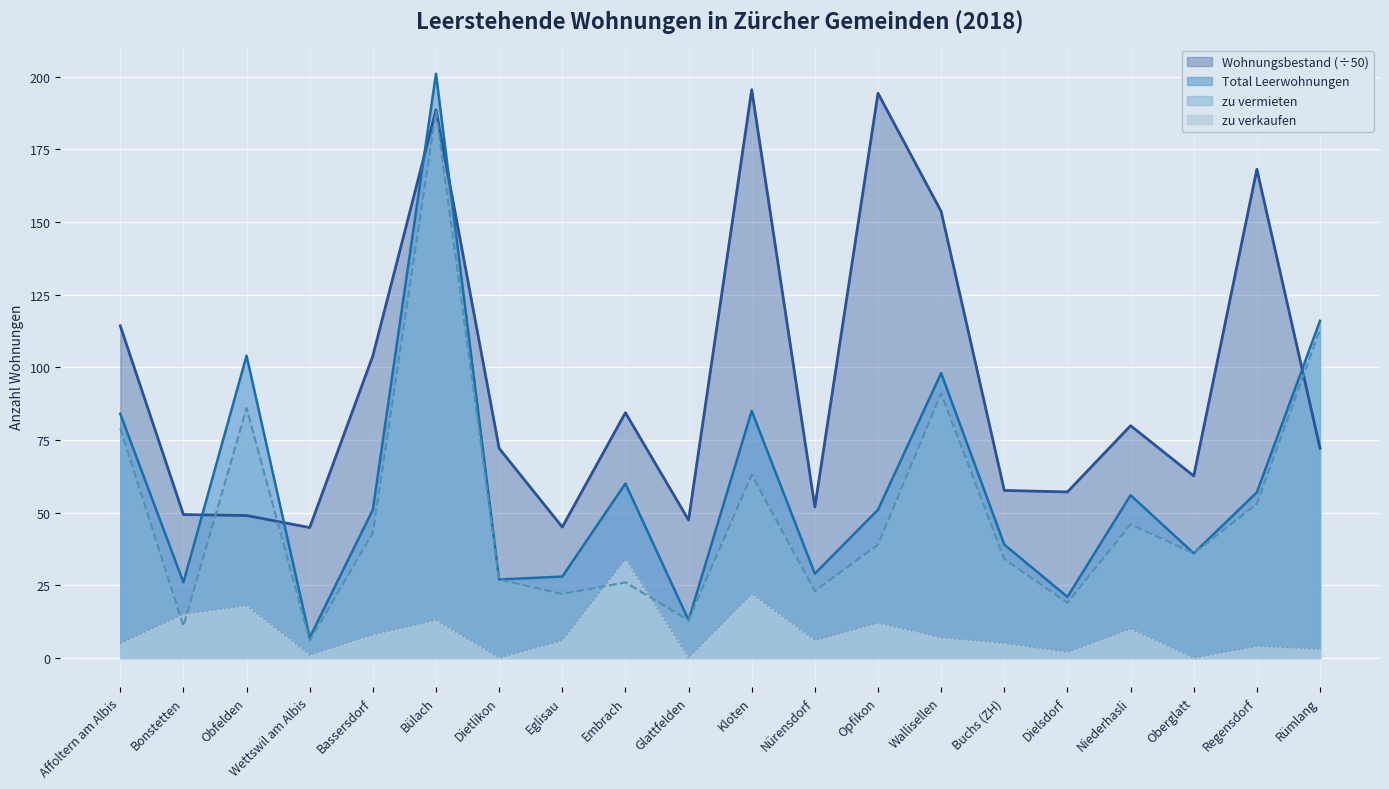

What is the label of the 6th point from the right?

Buchs (ZH)